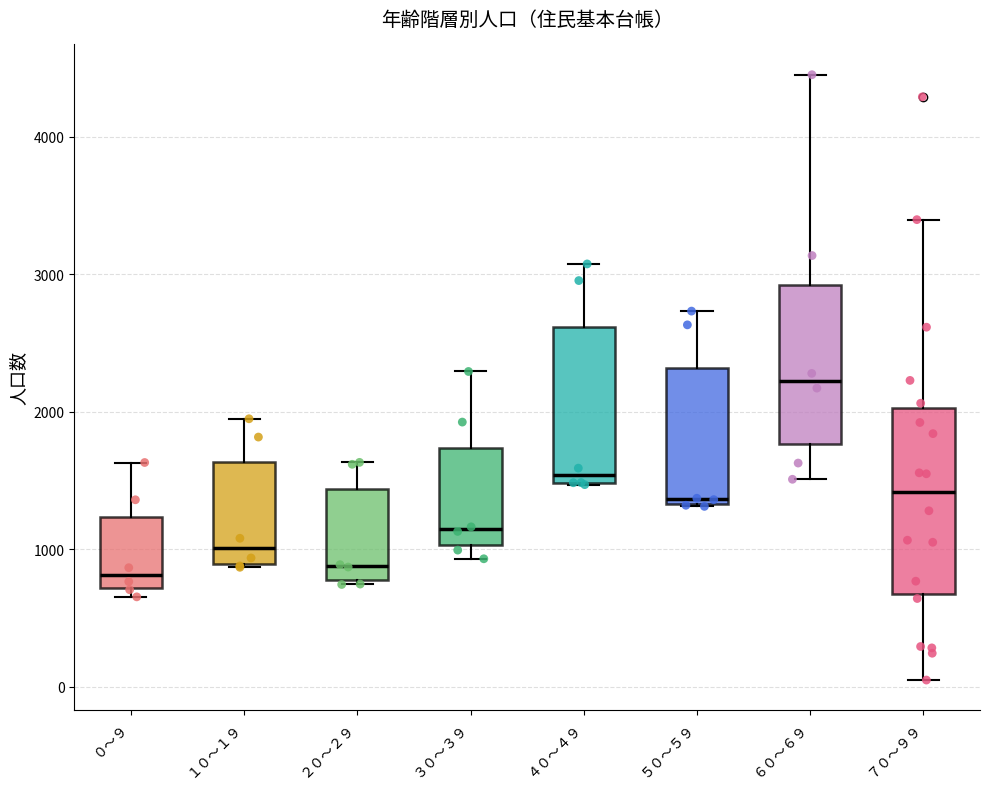

Where does the upper whisker of the box for ４０～４９ end on the y-axis? The values are not printed on the chart, so give them approximately, as read against the axis.

3100